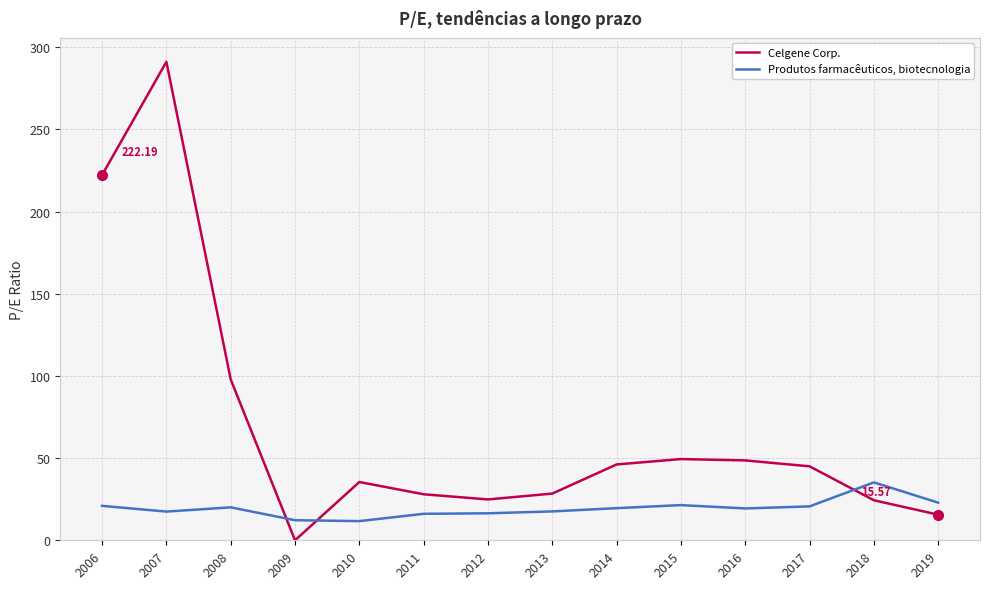

How many intersections are there between Produtos farmacêuticos, biotecnologia and Celgene Corp.?

3